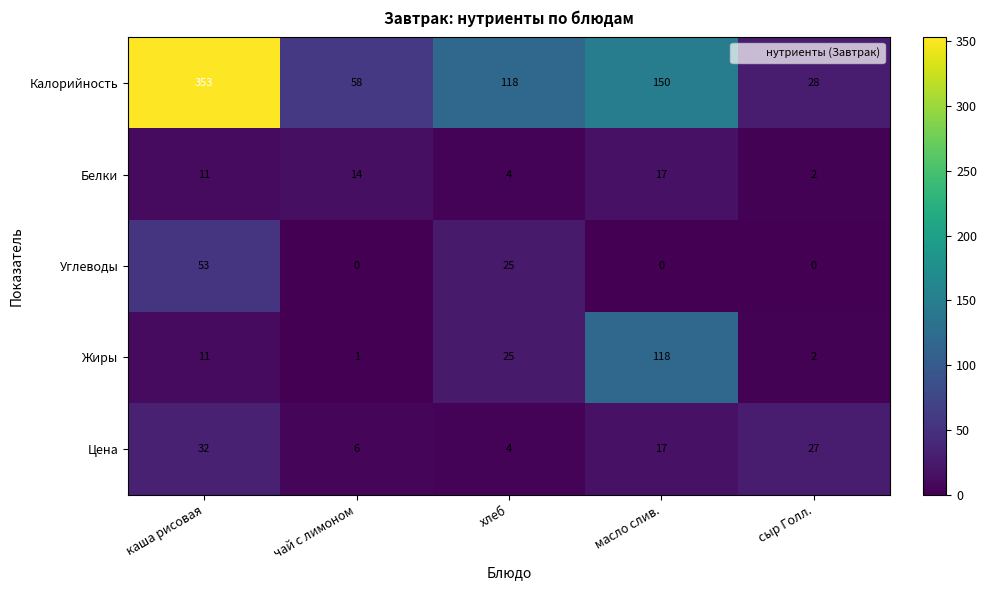

Between каша рисовая and масло слив., which series saw the biggest shift?

Калорийность